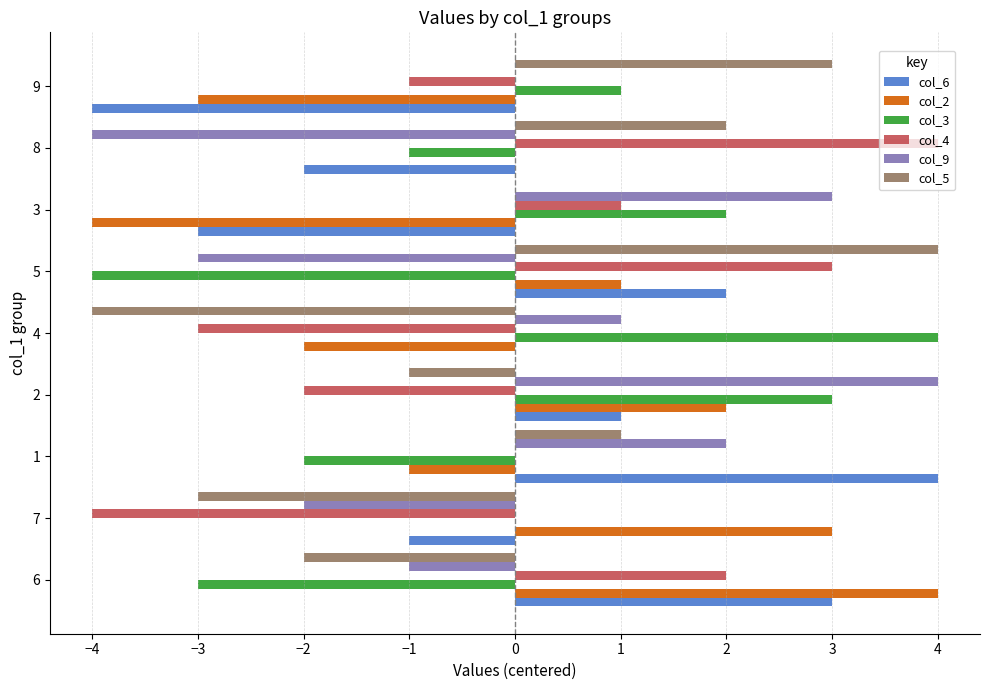

Is it true that col_6 equals -1 at 9?

False